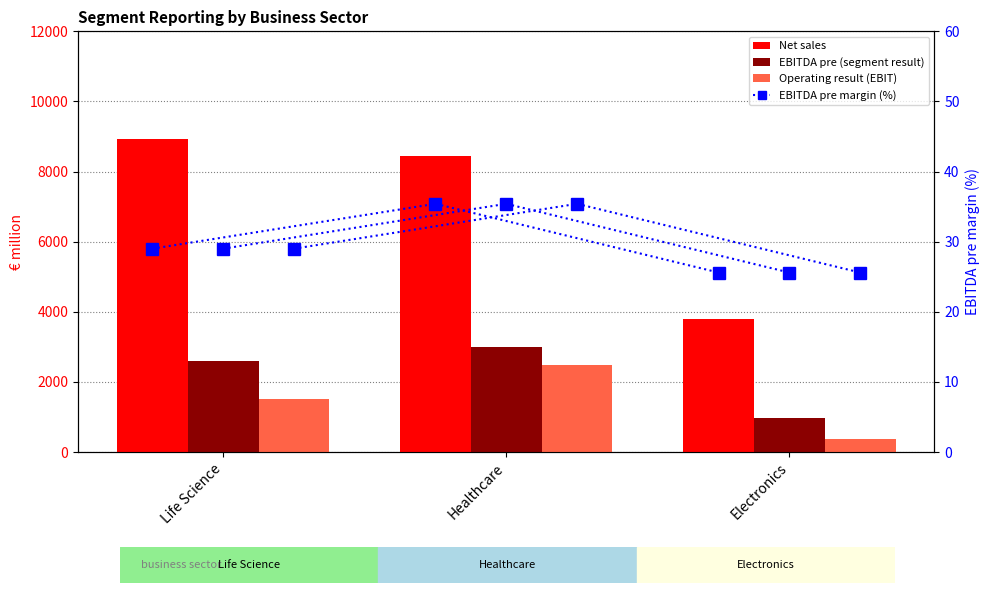

At which label does EBITDA pre (segment result) first exceed 2589?

Healthcare